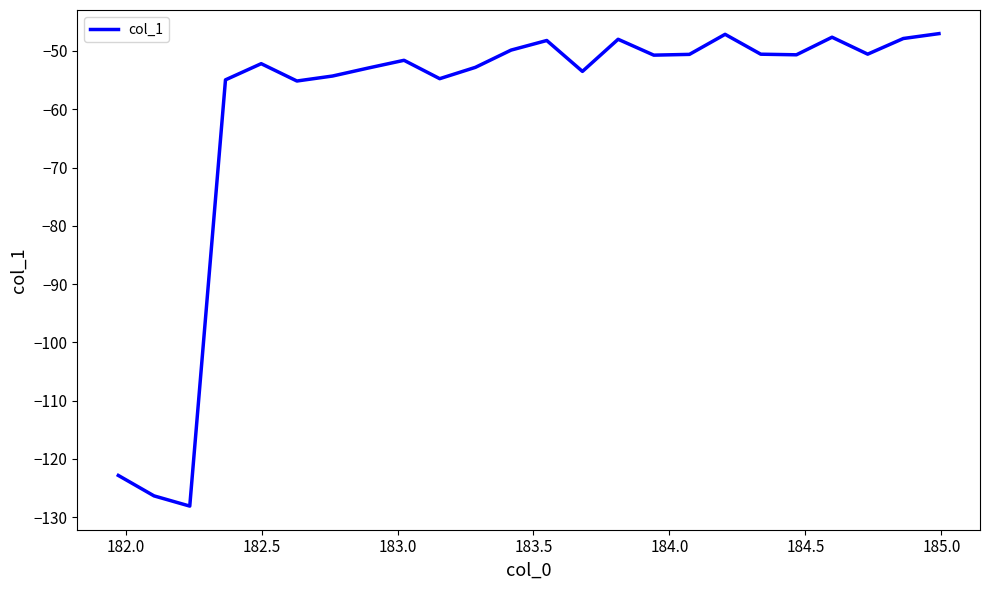

What is the greatest value displayed?

-47.0